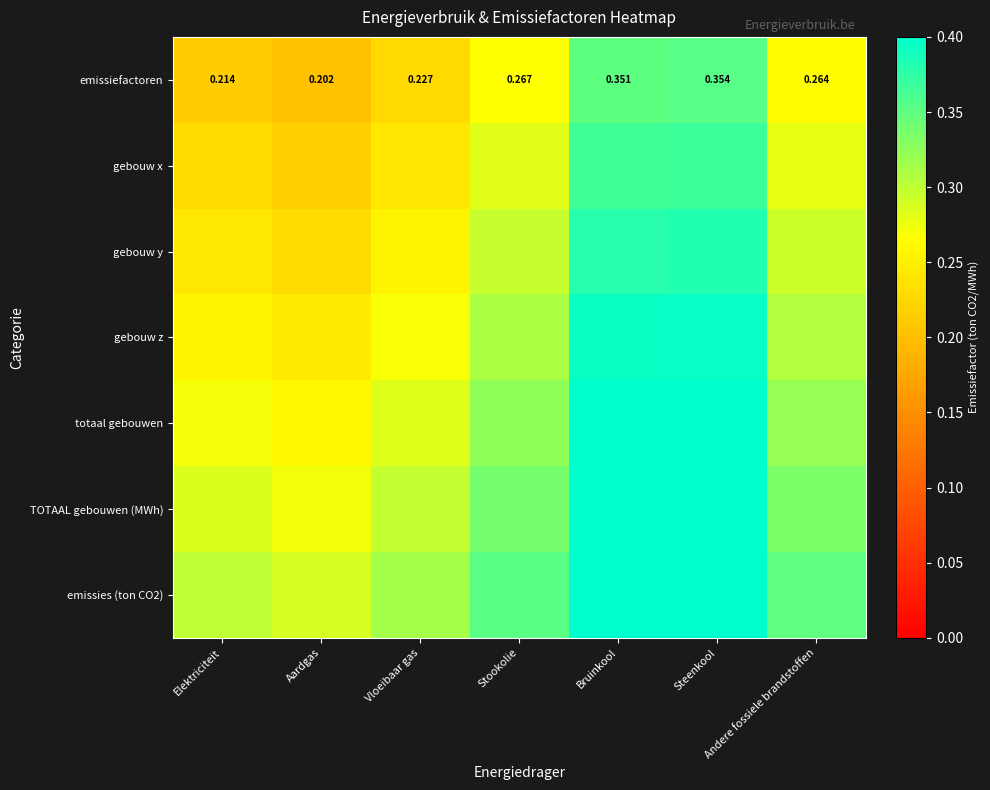

List the series in order of their peak value, lowest first.

emissiefactoren, gebouw x, gebouw y, gebouw z, totaal gebouwen, TOTAAL gebouwen (MWh), emissies (ton CO2)